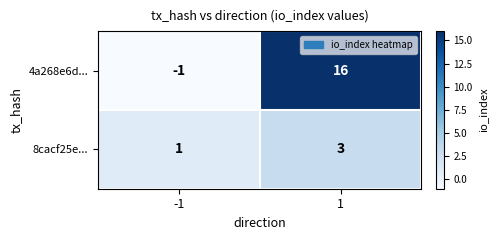

What is the sum of the 4a268e6d... values at -1 and 1?

15